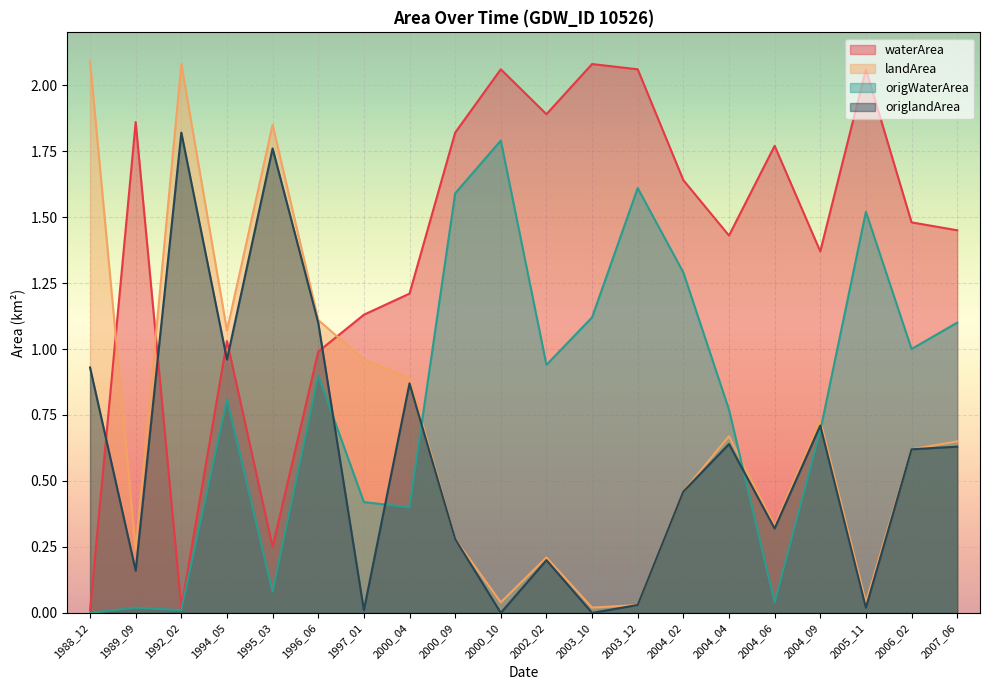

How many intersections are there between origWaterArea and origlandArea?

5